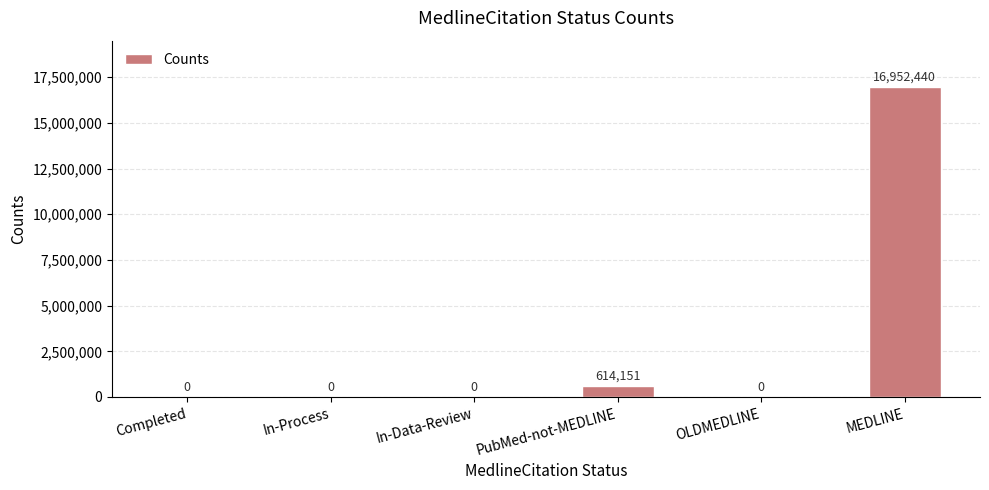

Reading left to right, transcribe all the data shown in this chart.

0	0	0	614151	0	16952440